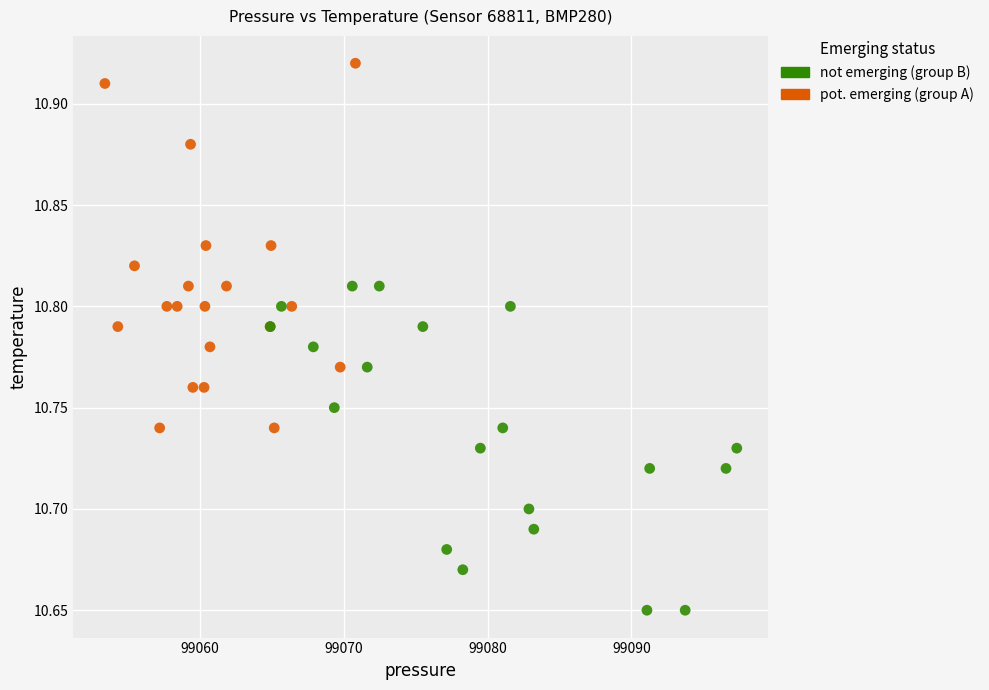

Which series contains the highest Y value?

pot. emerging (group A)